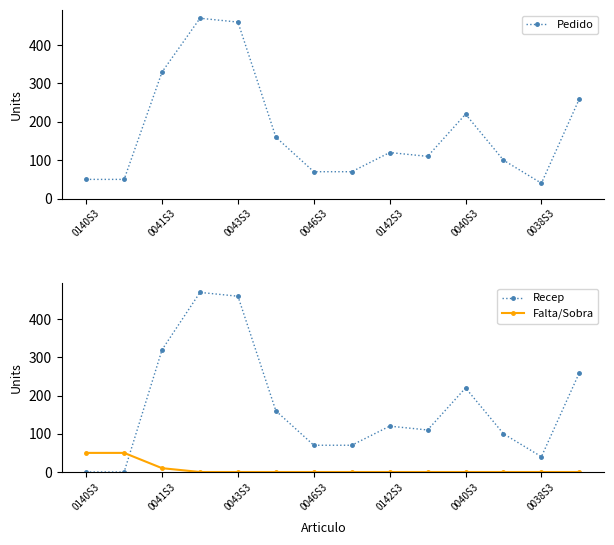

How many positive values does the Recep series have?

12